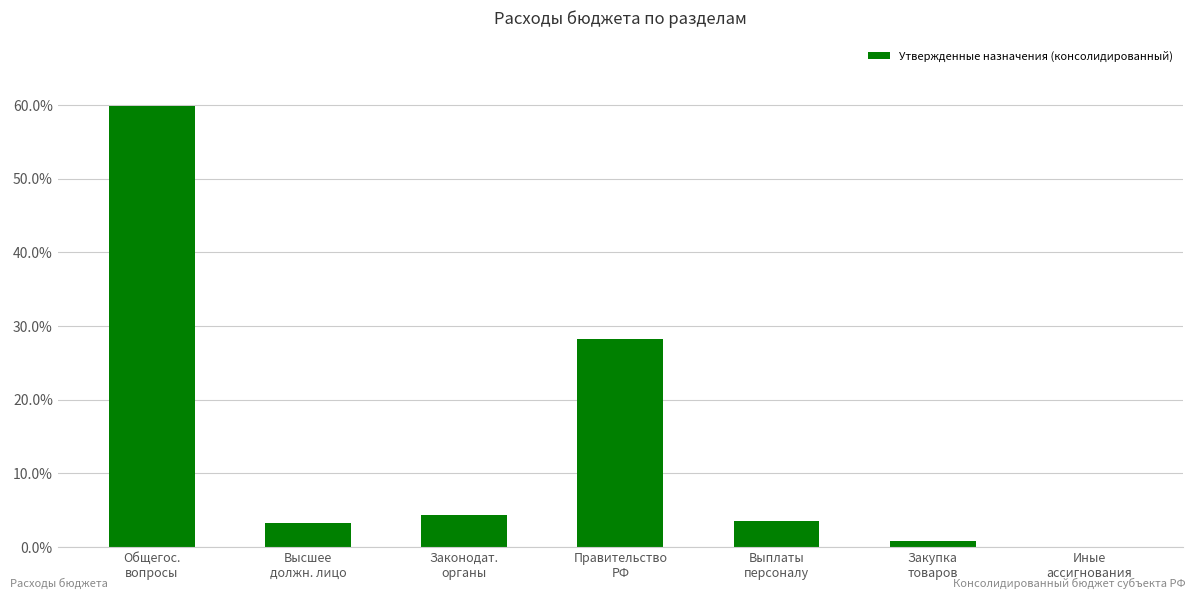

What is the maximum value shown in the chart?

59.8